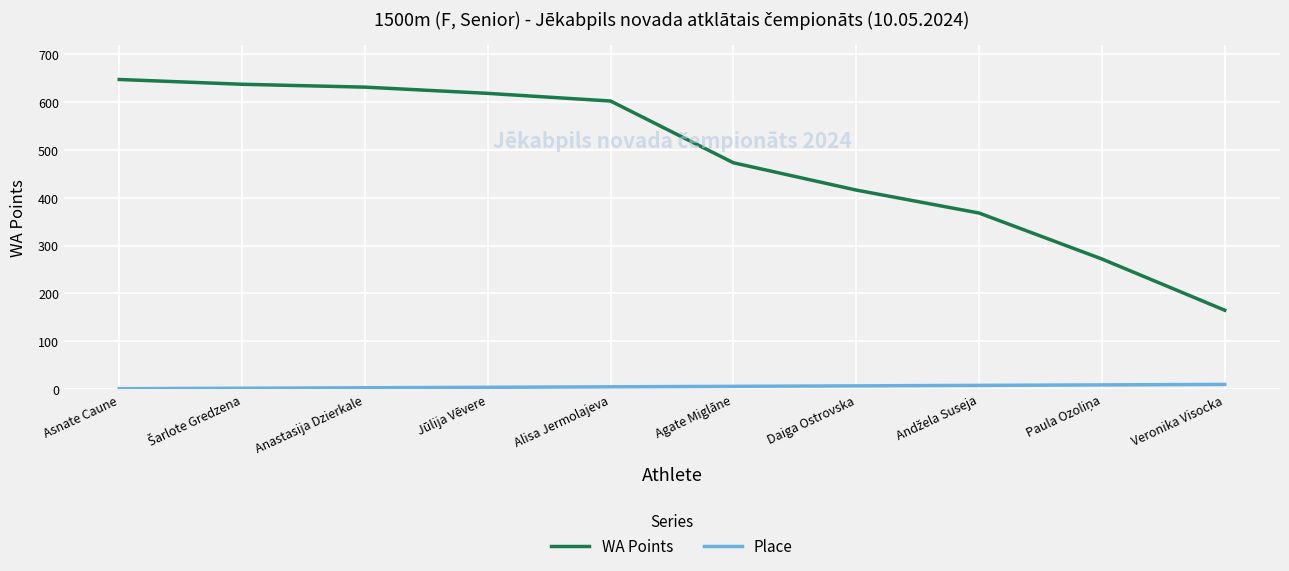

Which label corresponds to the largest value in the chart?

Asnate Caune